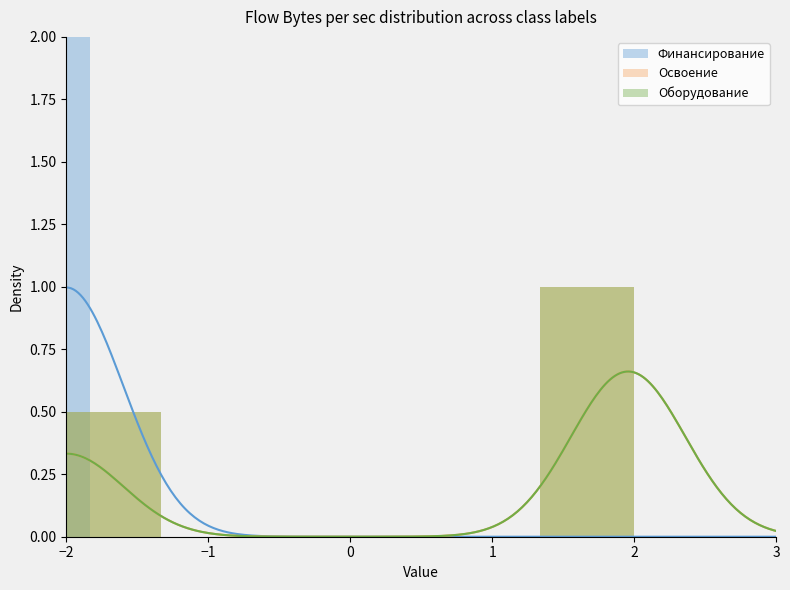

What is the label of the 3rd bar from the right?

1